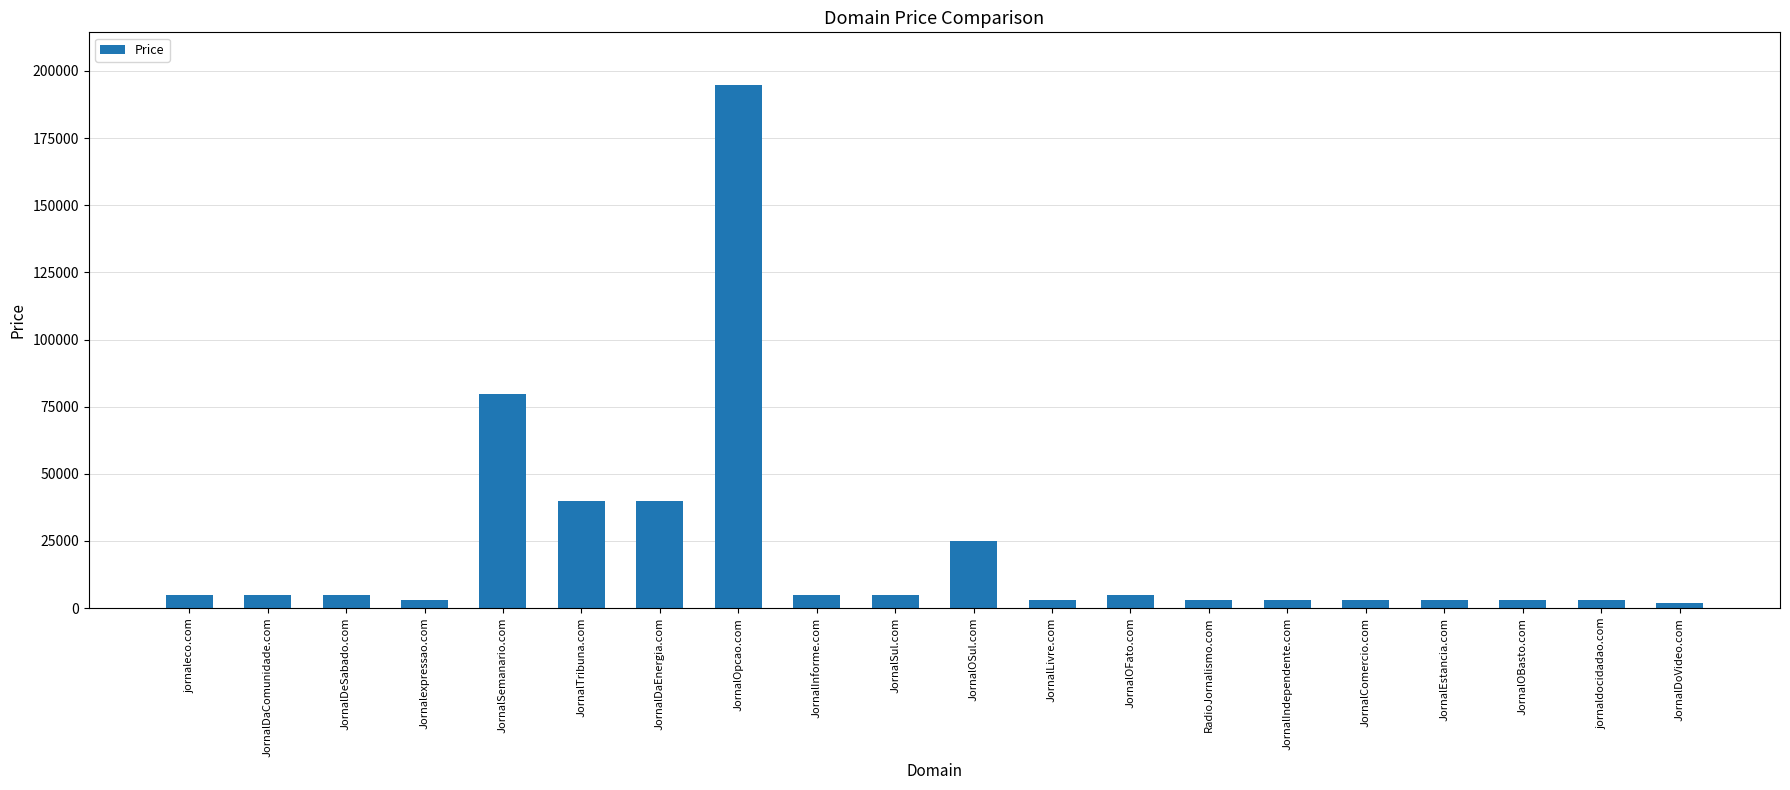

True or false: the data shows 4888 at JornalInforme.com.

True